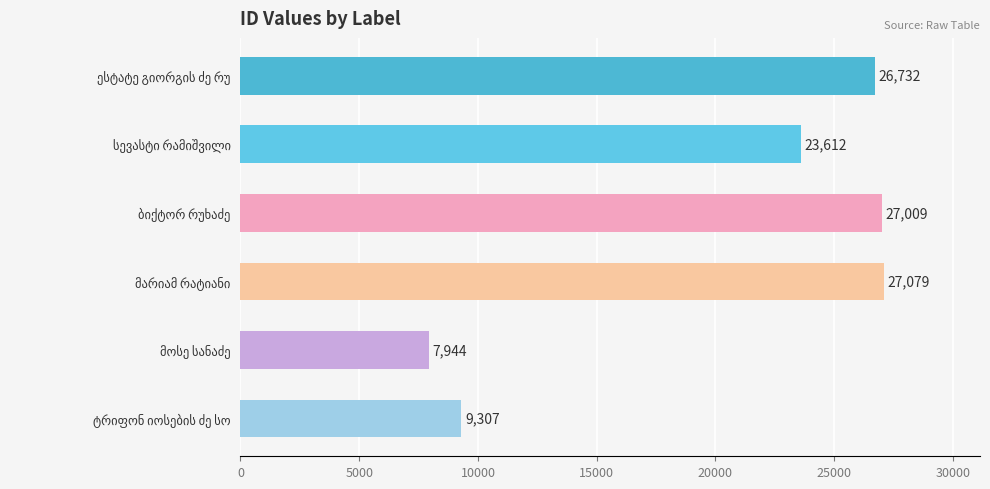

What is the value of the 5th bar from the top?

7944